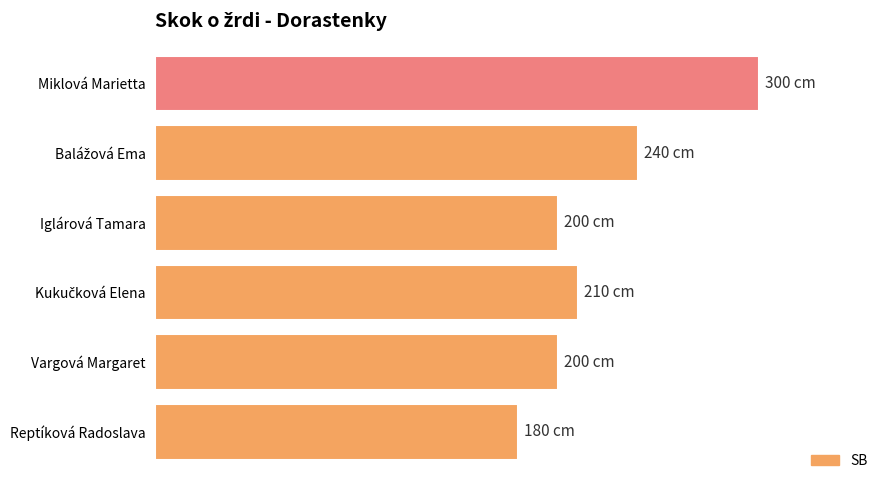

Does the chart contain any negative values?

No